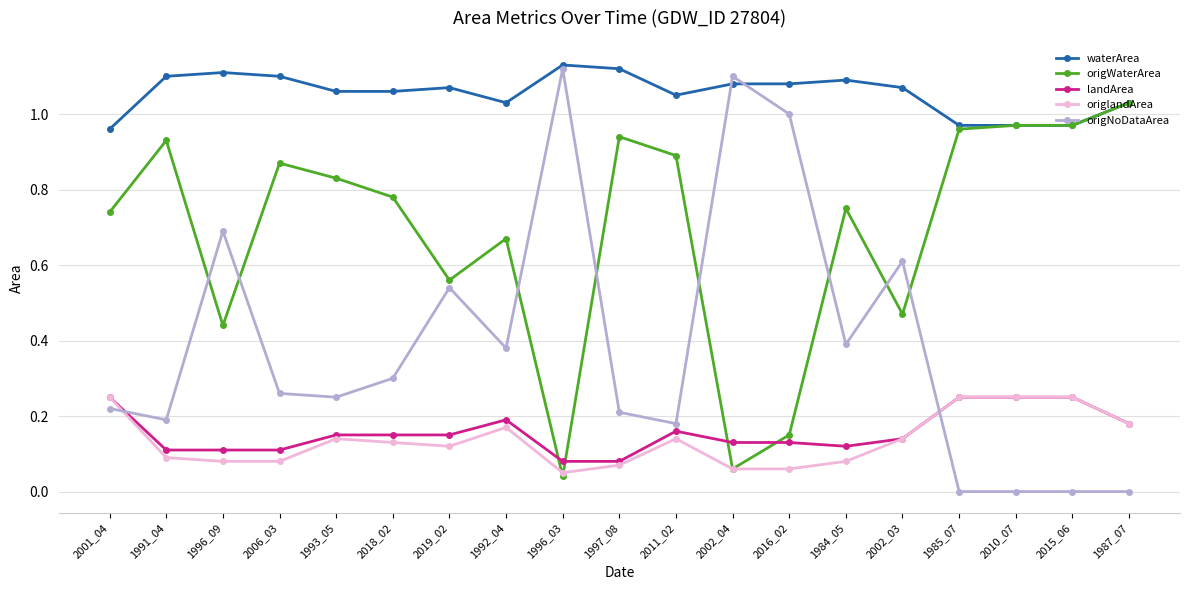

Between 2001_04 and 1996_09, which series saw the biggest shift?

origNoDataArea